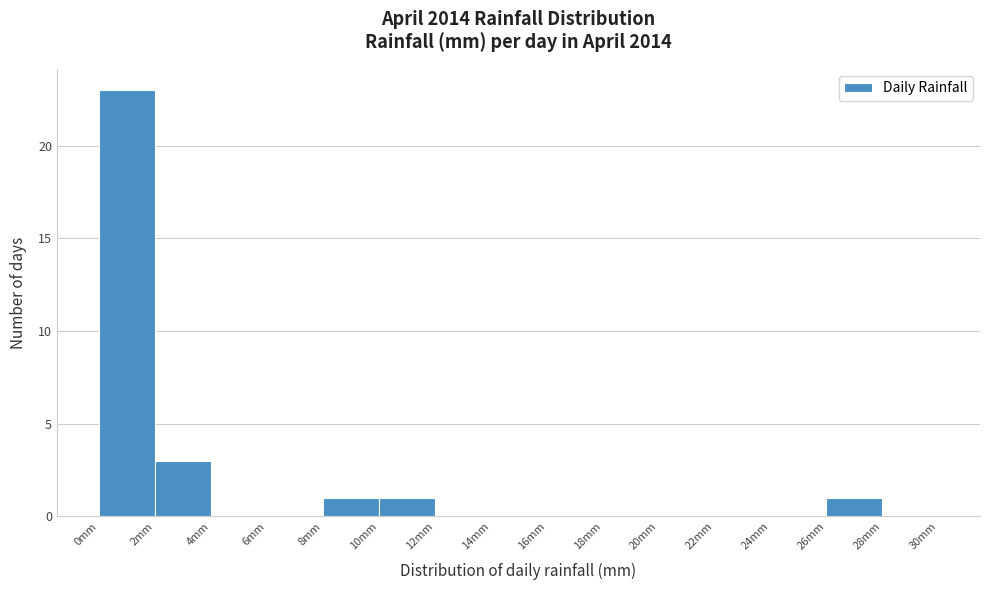

Reading left to right, transcribe this chart: for each bar, give the range it covers on the x-axis and its height. The values are not printed on the chart, so give them approximately, as read against the axis.

0 to 2: 23
2 to 4: 3
4 to 6: 0
6 to 8: 0
8 to 10: 1
10 to 12: 1
12 to 14: 0
14 to 16: 0
16 to 18: 0
18 to 20: 0
20 to 22: 0
22 to 24: 0
24 to 26: 0
26 to 28: 1
28 to 30: 0